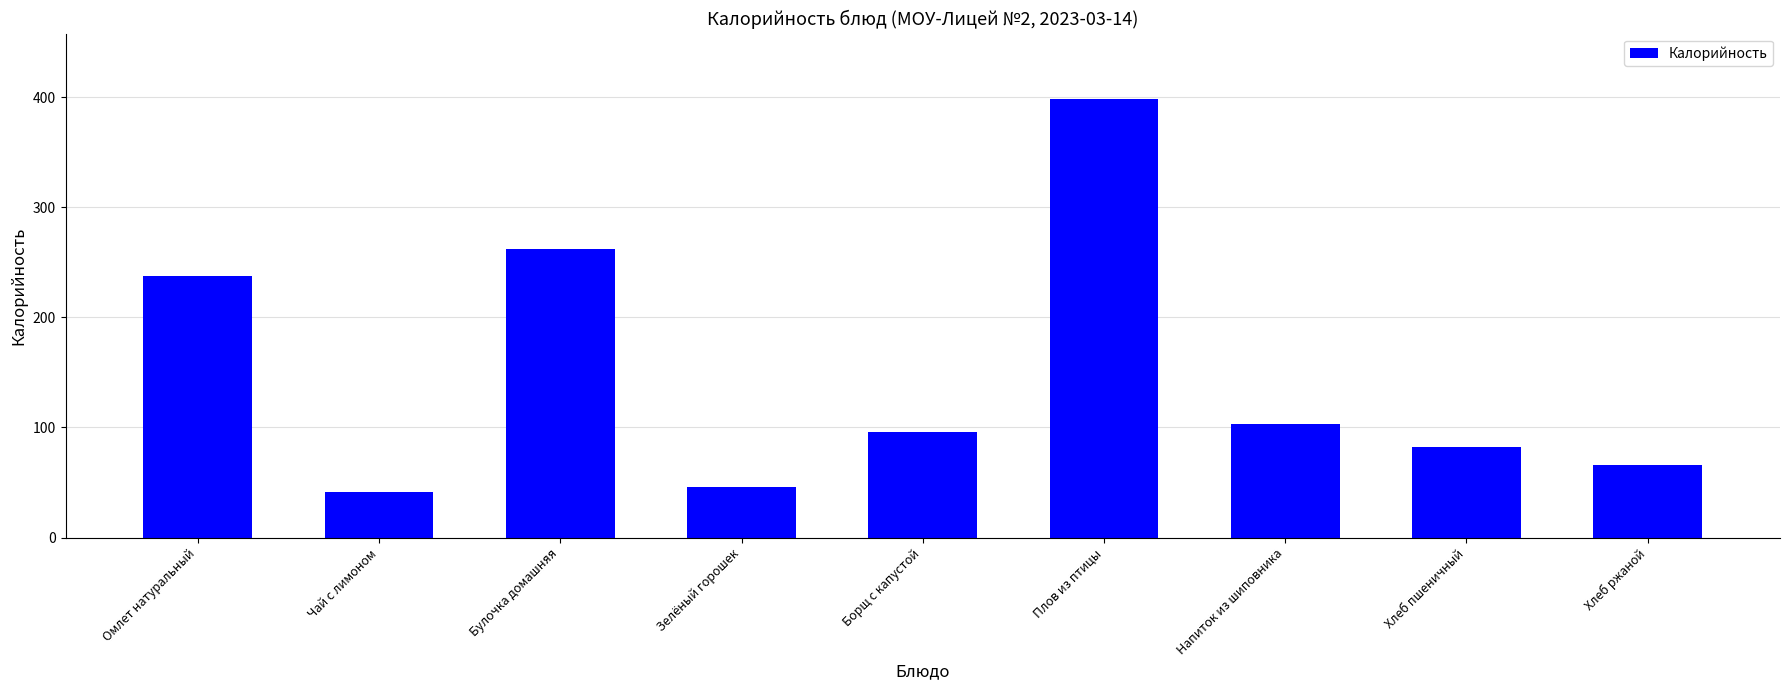

How many data points are less than 96?

4